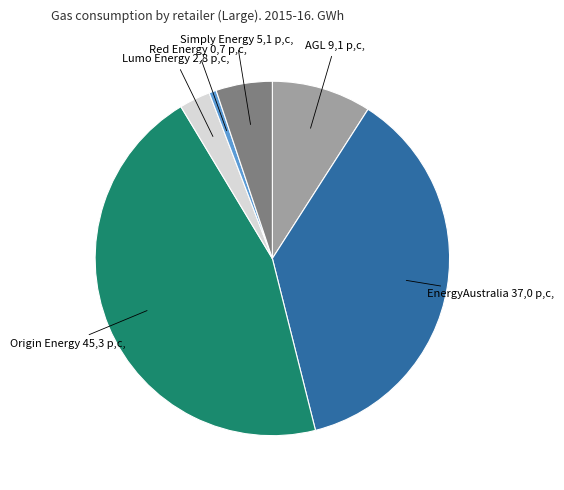

Does any single category account for the majority?

No